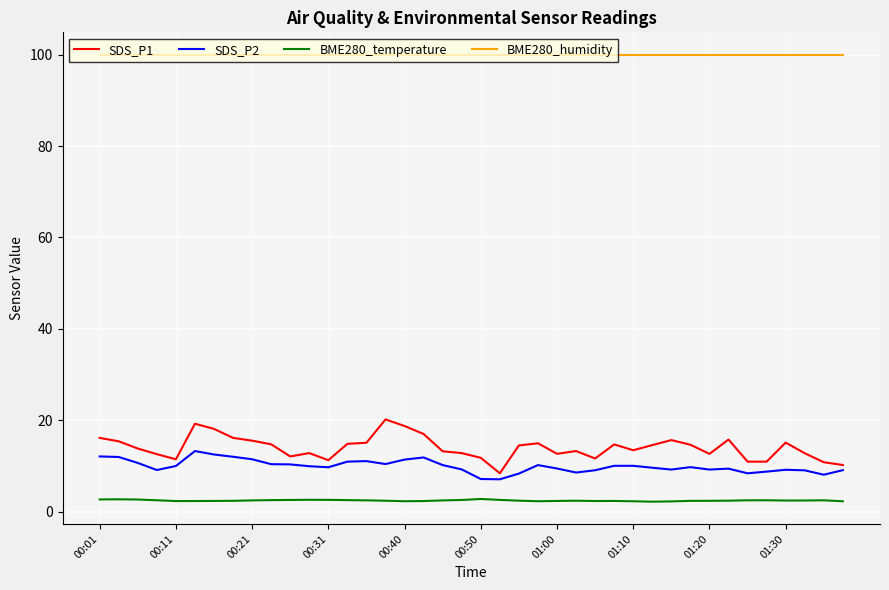

Which series has the largest total across all categories?

BME280_humidity